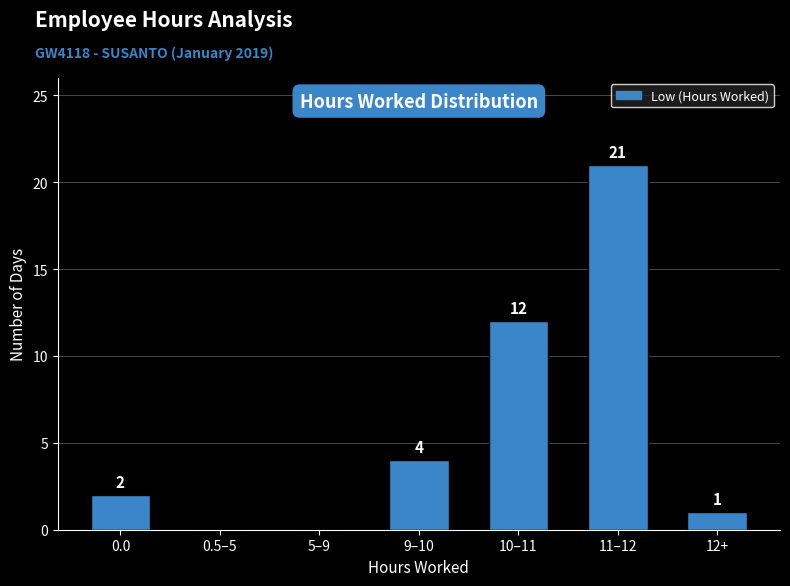

Reading left to right, list all the values displayed in this chart.

0.0=2	0.5–5=0	5–9=0	9–10=4	10–11=12	11–12=21	12+=1